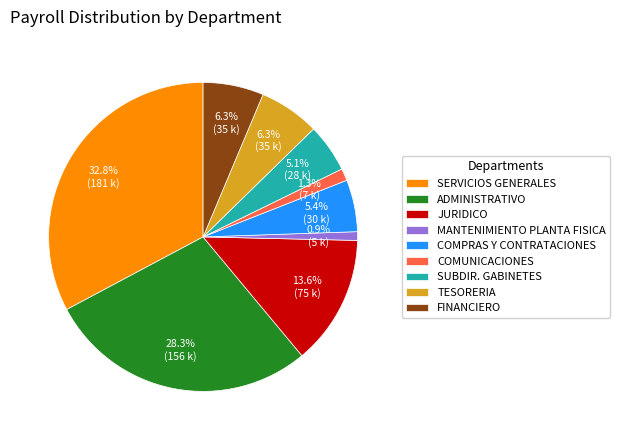

How many segments does this pie chart have?

9